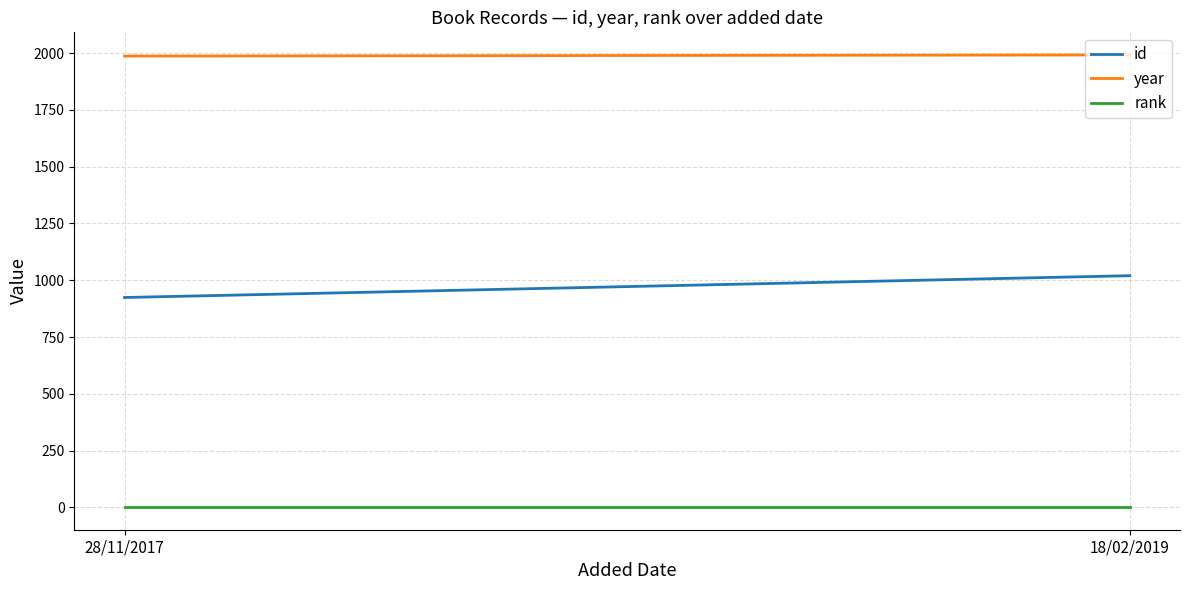

What is the spread (max minus min) of values at 18/02/2019?

1991